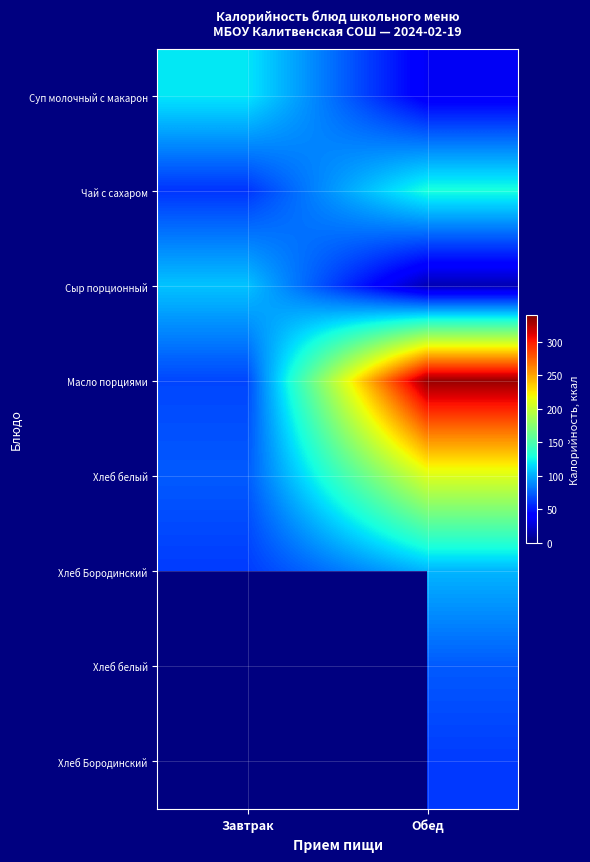

At which category does the chart reach its peak across all series?

Обед